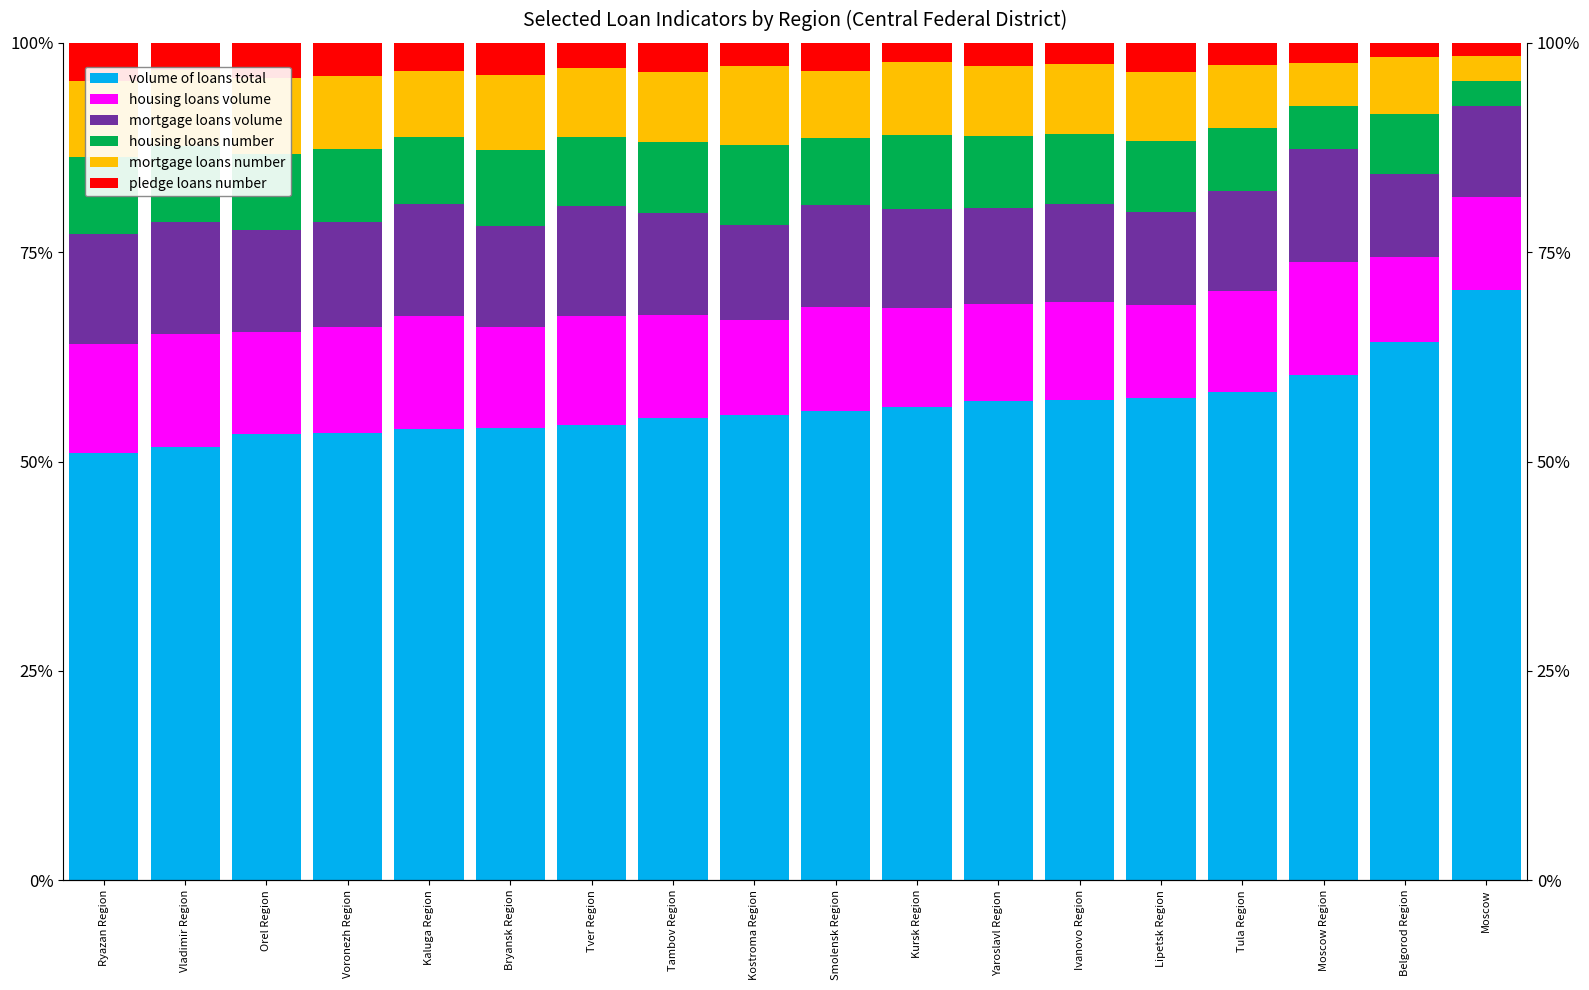

Between Lipetsk Region and Tula Region, which series saw the biggest shift?

pledge loans number